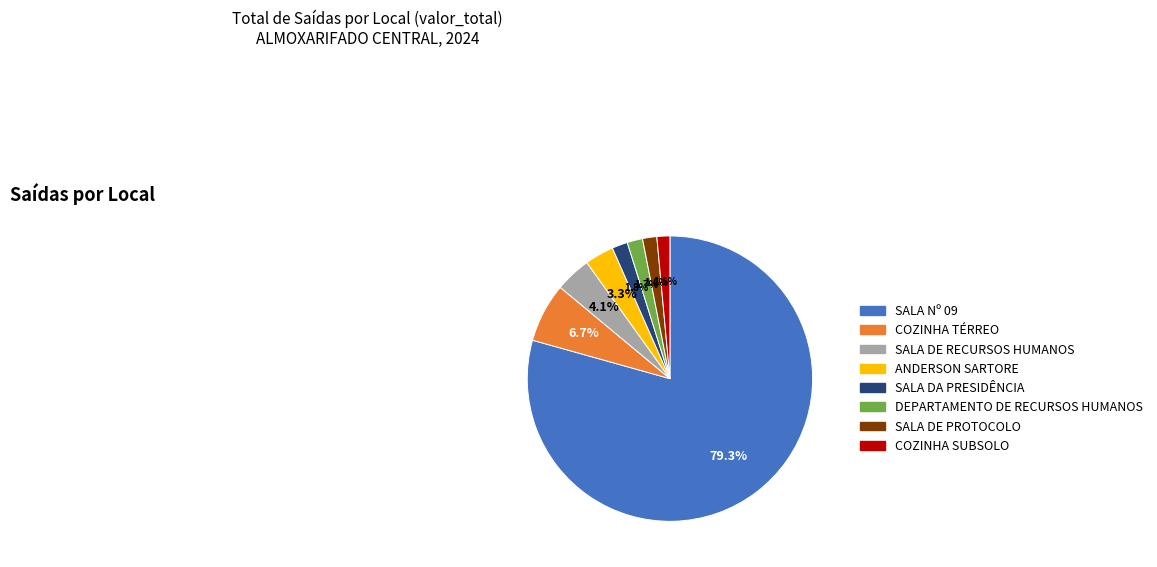

Does any single category account for the majority?

Yes